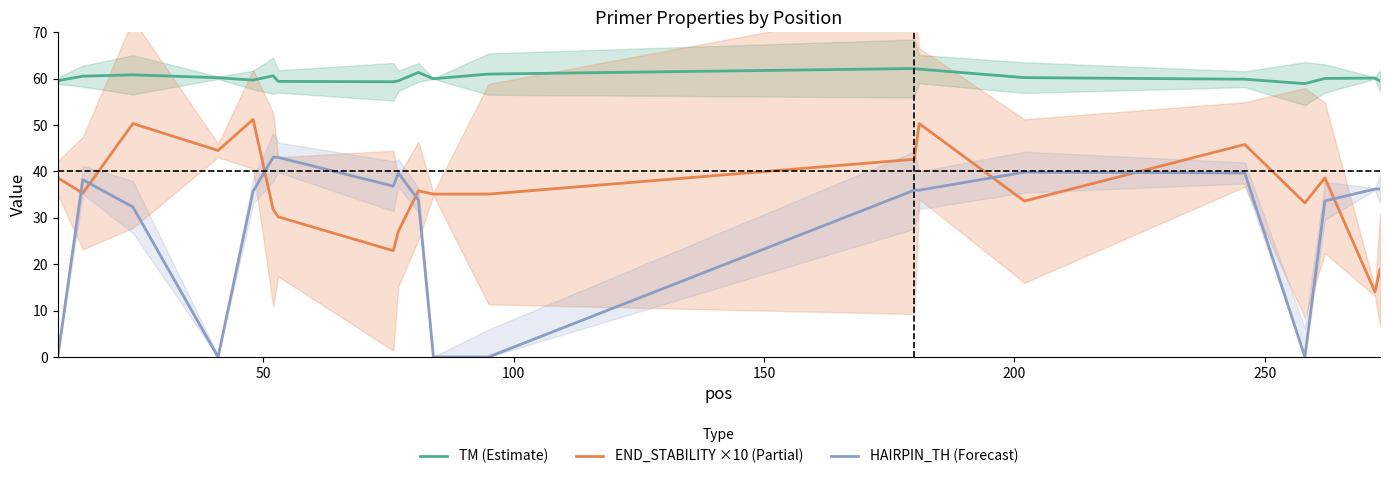

How many values in the TM (Estimate) series are below 60?

9